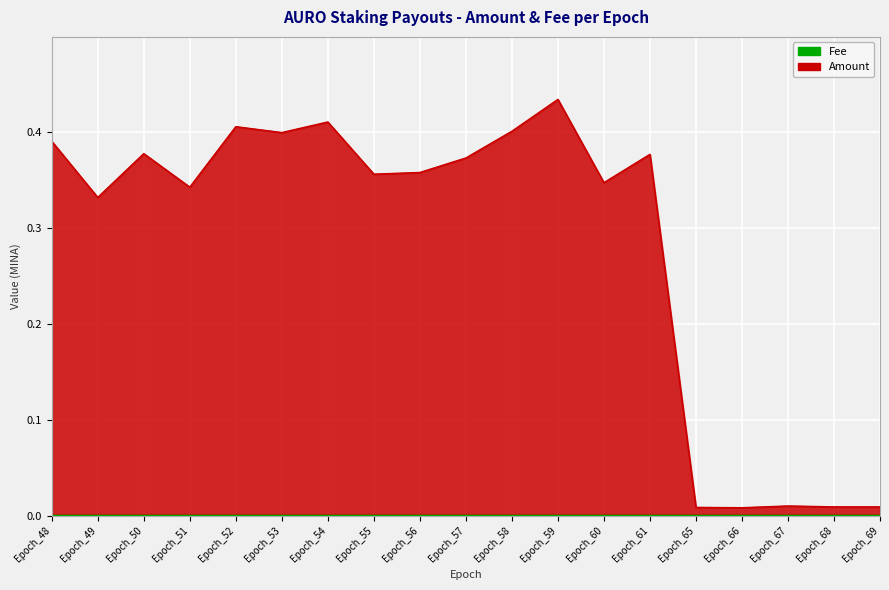

Reading right to left, what are all the values shown in this chart?

Epoch_69=0.0	Epoch_68=0.0	Epoch_67=0.0	Epoch_66=0.0	Epoch_65=0.0	Epoch_61=0.4	Epoch_60=0.3	Epoch_59=0.4	Epoch_58=0.4	Epoch_57=0.4	Epoch_56=0.4	Epoch_55=0.4	Epoch_54=0.4	Epoch_53=0.4	Epoch_52=0.4	Epoch_51=0.3	Epoch_50=0.4	Epoch_49=0.3	Epoch_48=0.4